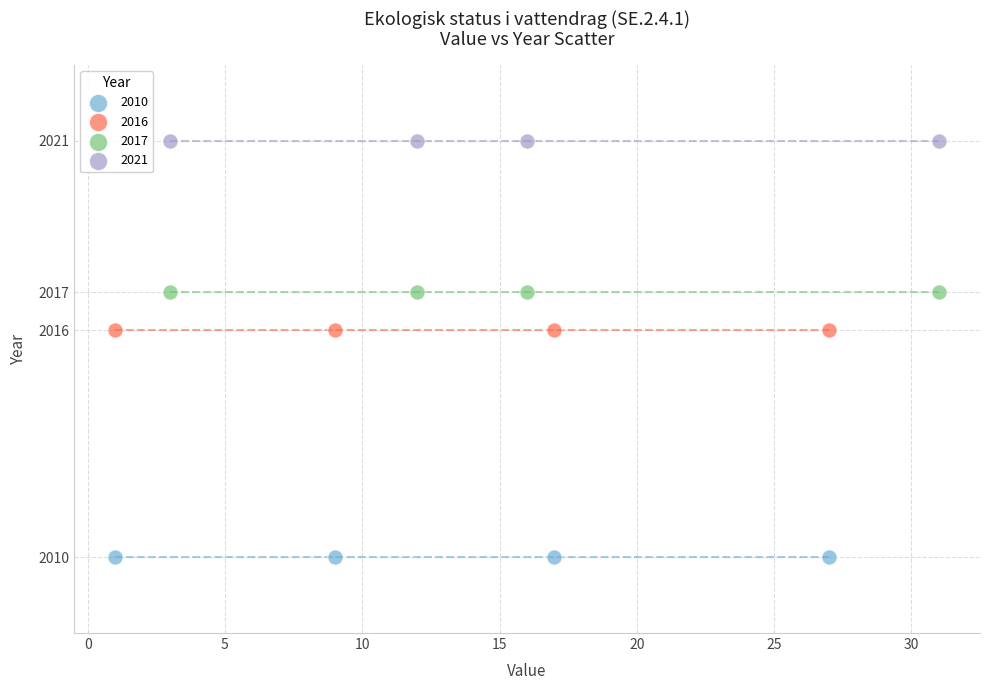

Which series reaches the maximum Y coordinate?

2021